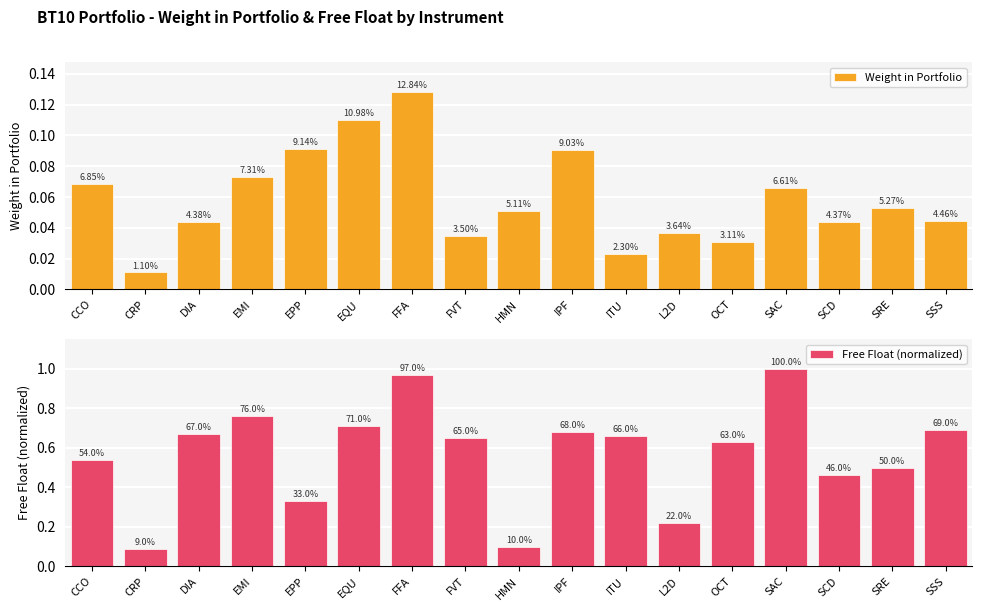

What is the total value across all series at EPP?

0.4